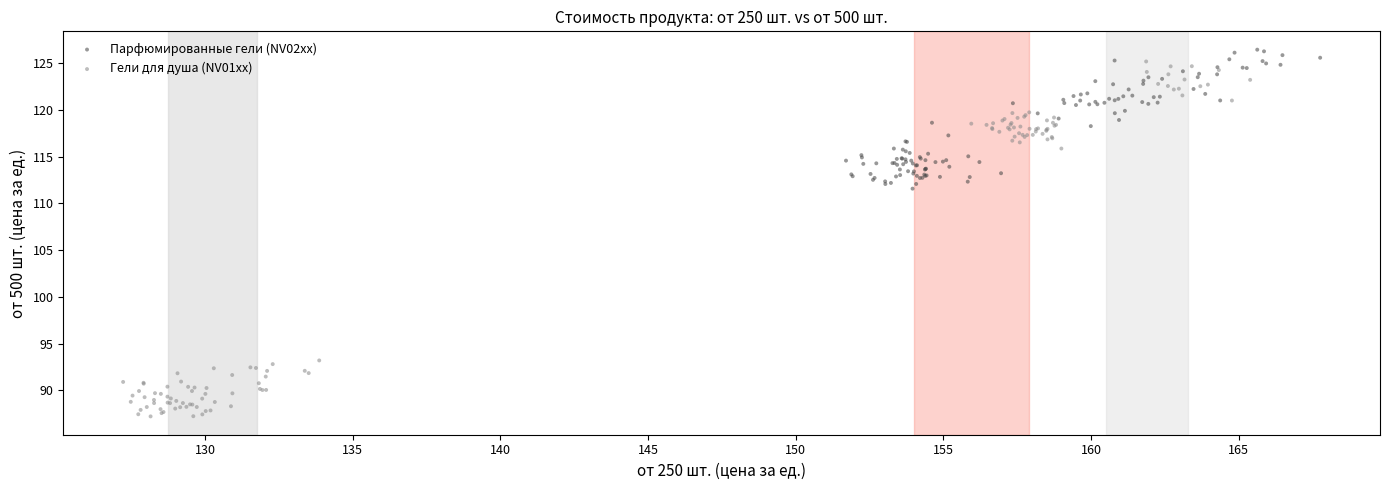

What are all the series names shown in the legend?

Парфюмированные гели (NV02xx), Гели для душа (NV01xx)